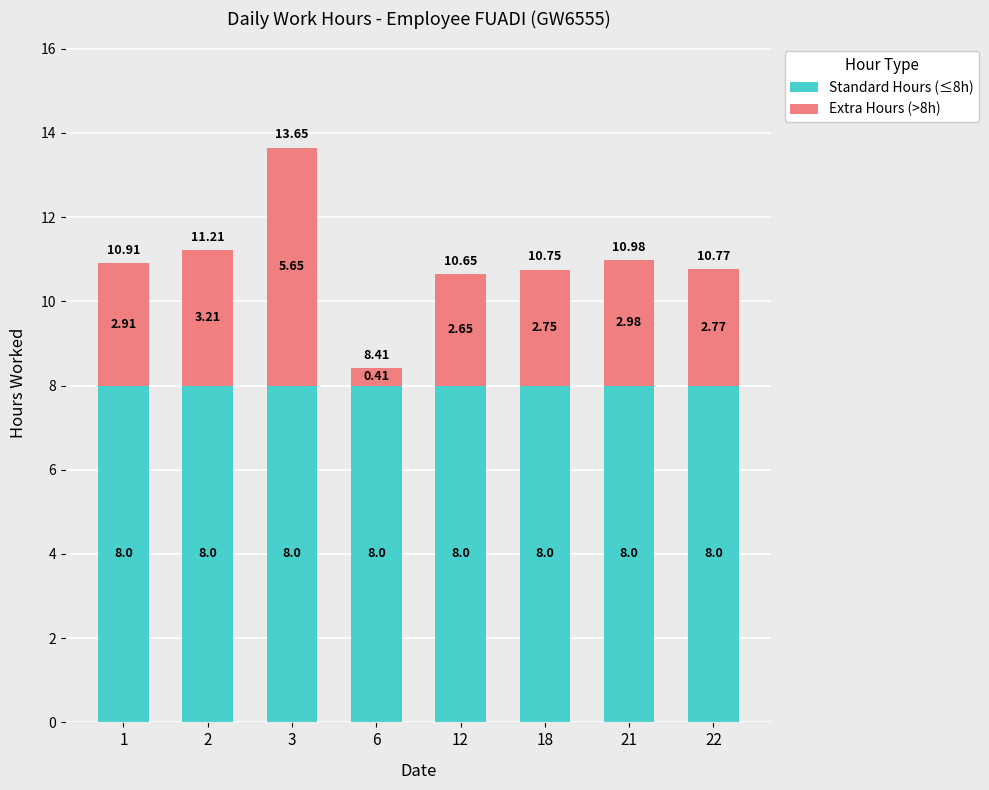

What is the total value across all series at 22?

10.8